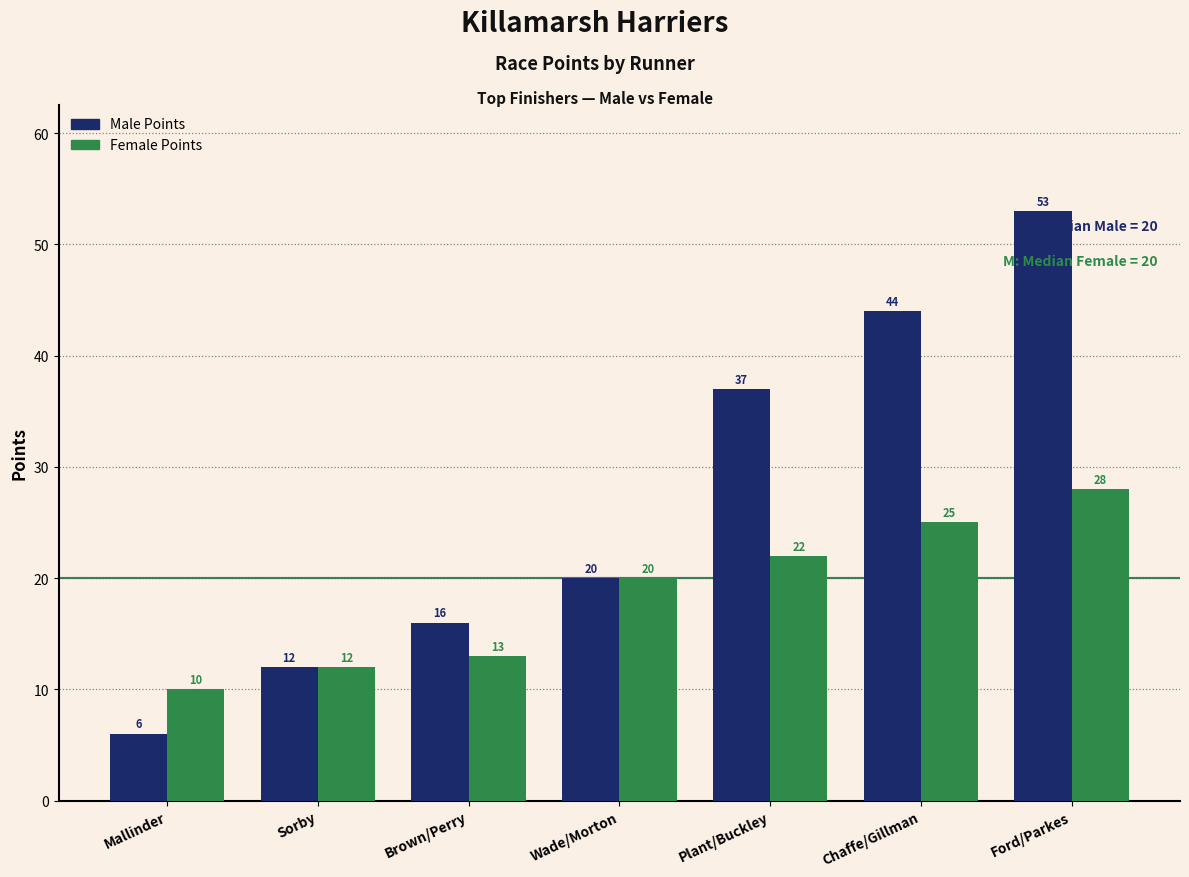

How many distinct data groups are displayed?

2